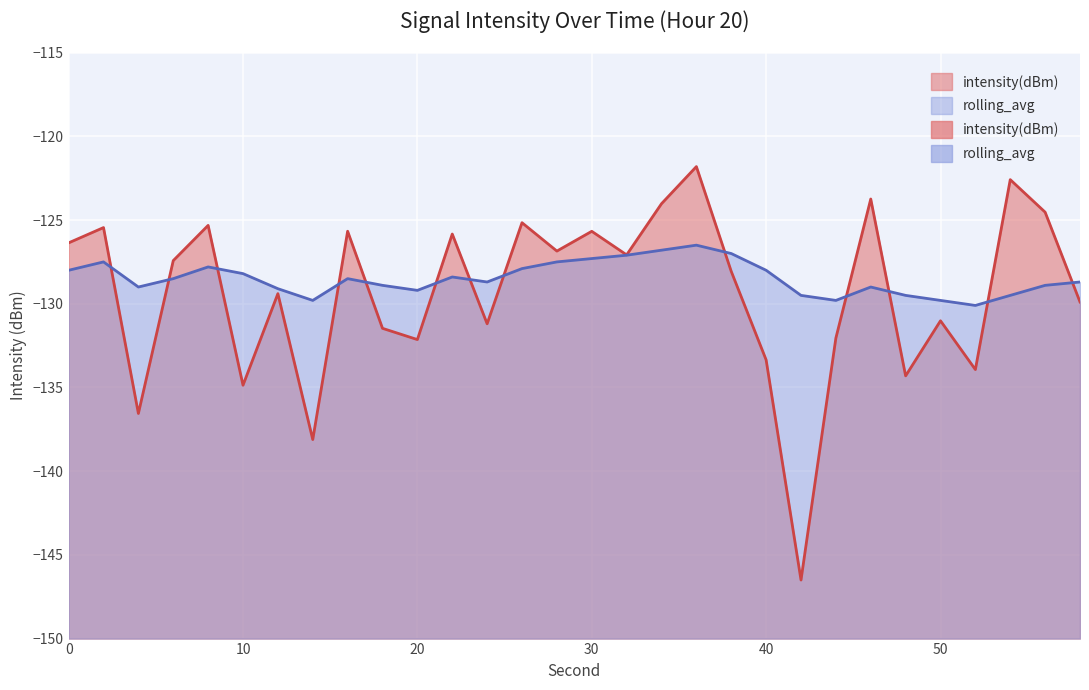

How many lines are shown in the chart?

2